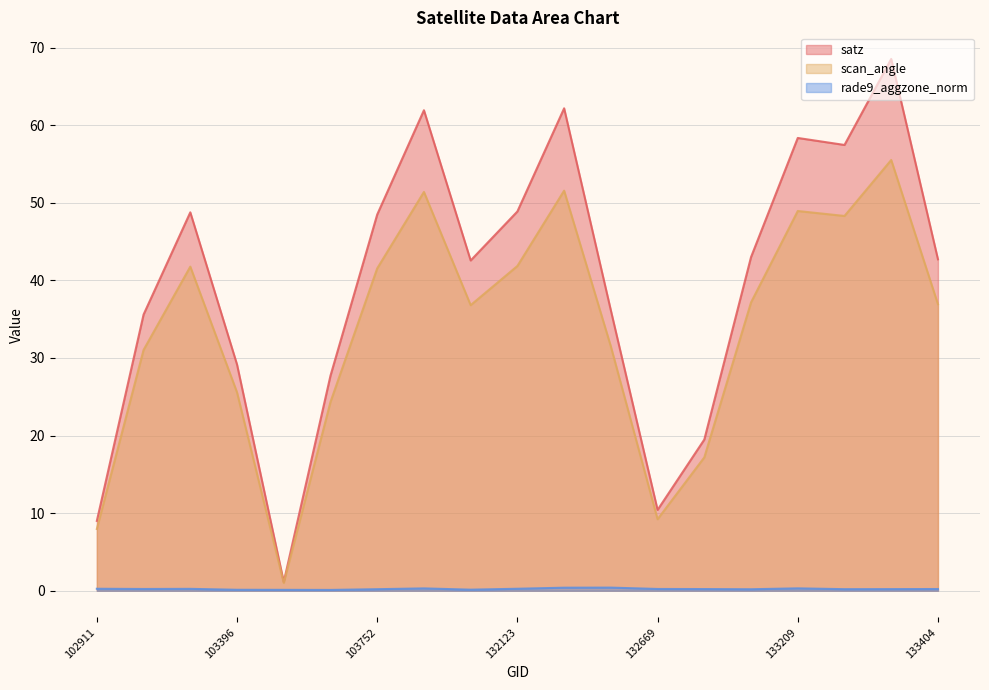

At which category is the sum across all series the highest?

133392